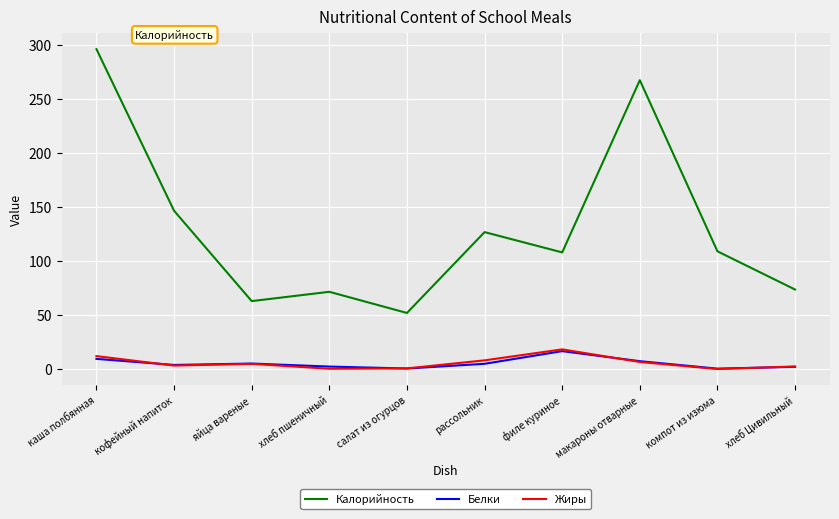

Which series has the widest spread of values?

Калорийность